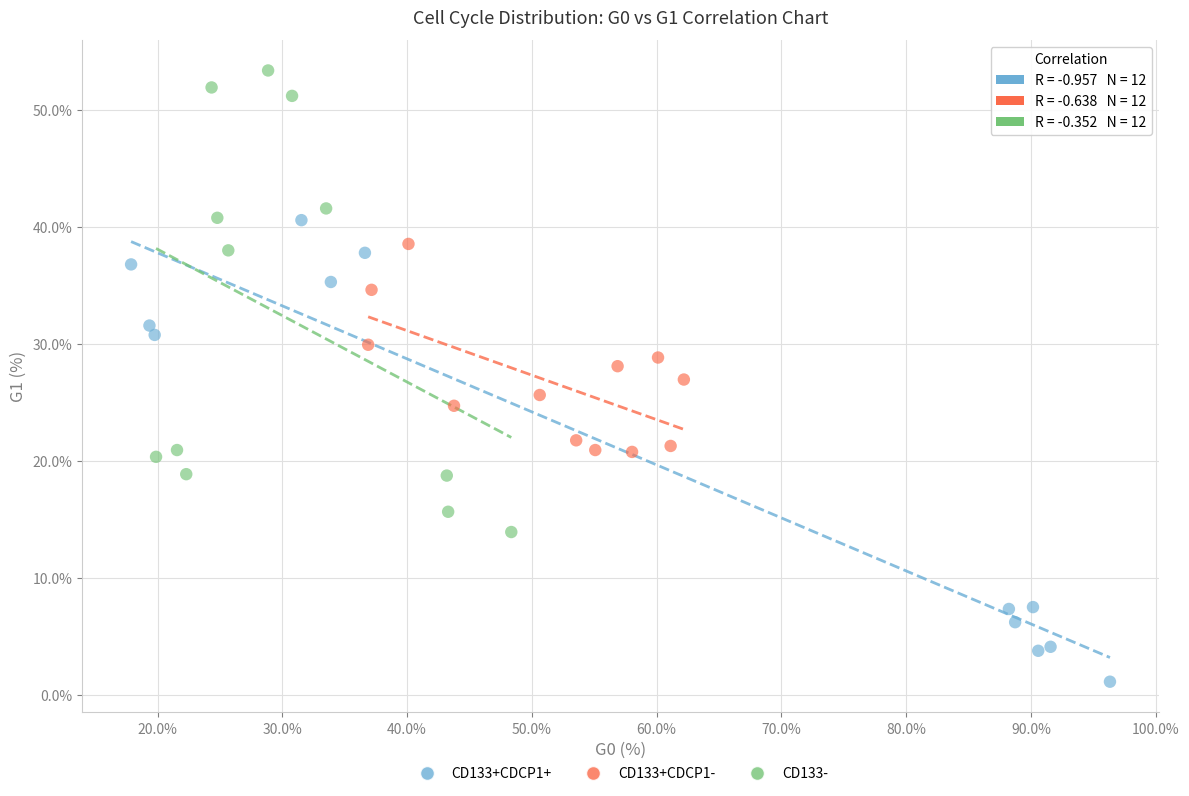

Which series contains the highest Y value?

CD133-